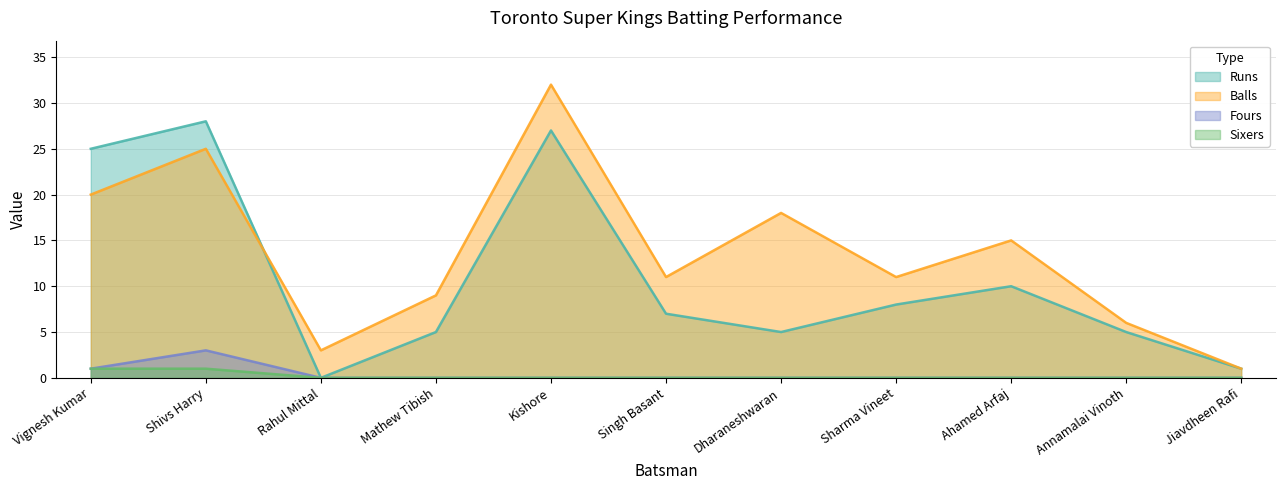

True or false: Sixers and Fours intersect in this chart.

False